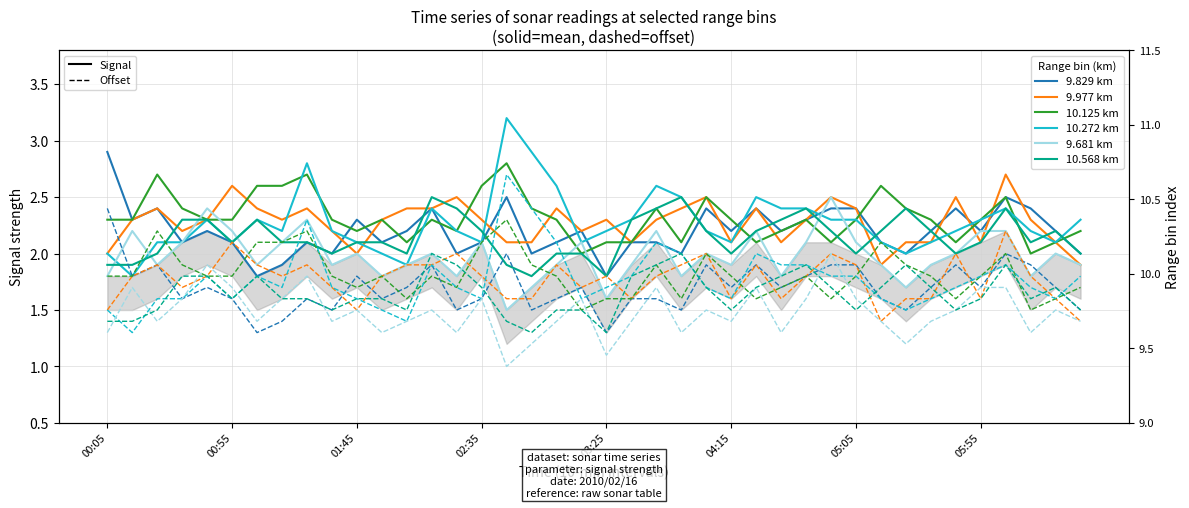

True or false: 9.829 has more than 1 interior local peaks.

True